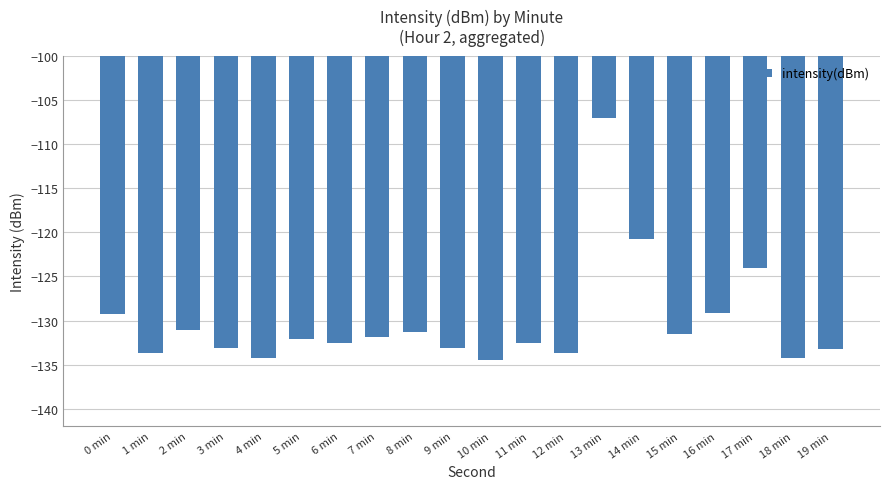

The value at 6 min is -132.6. True or false?

True